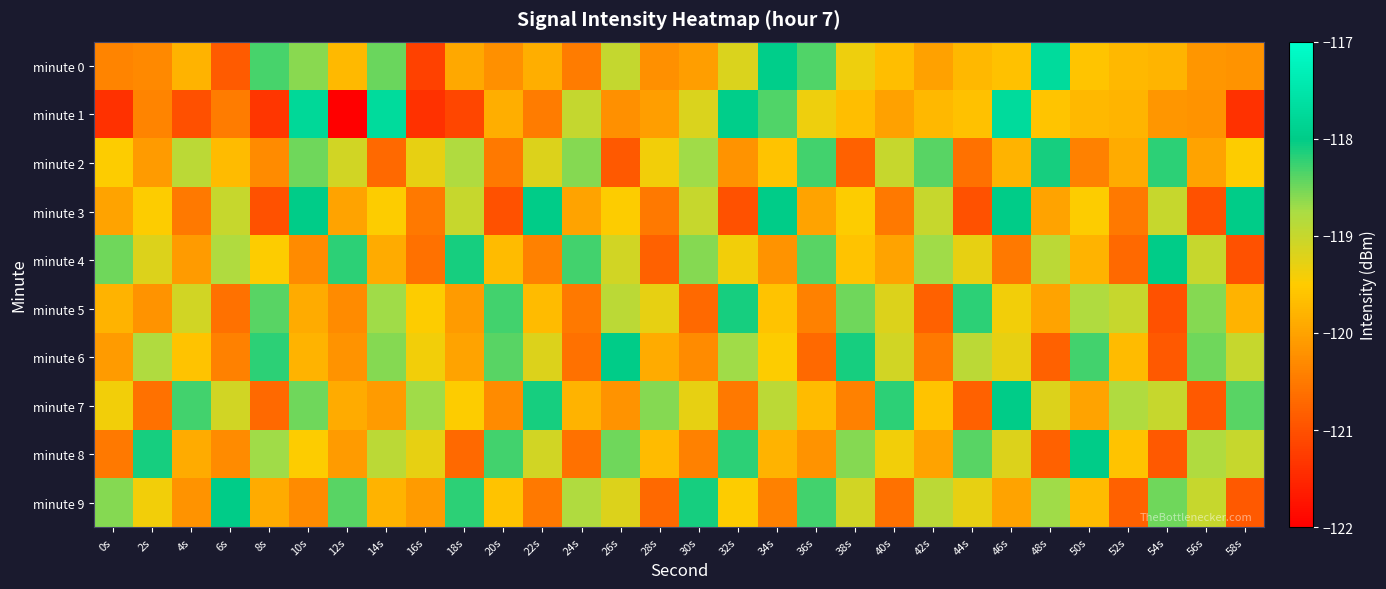

How many data points does each series have?

30